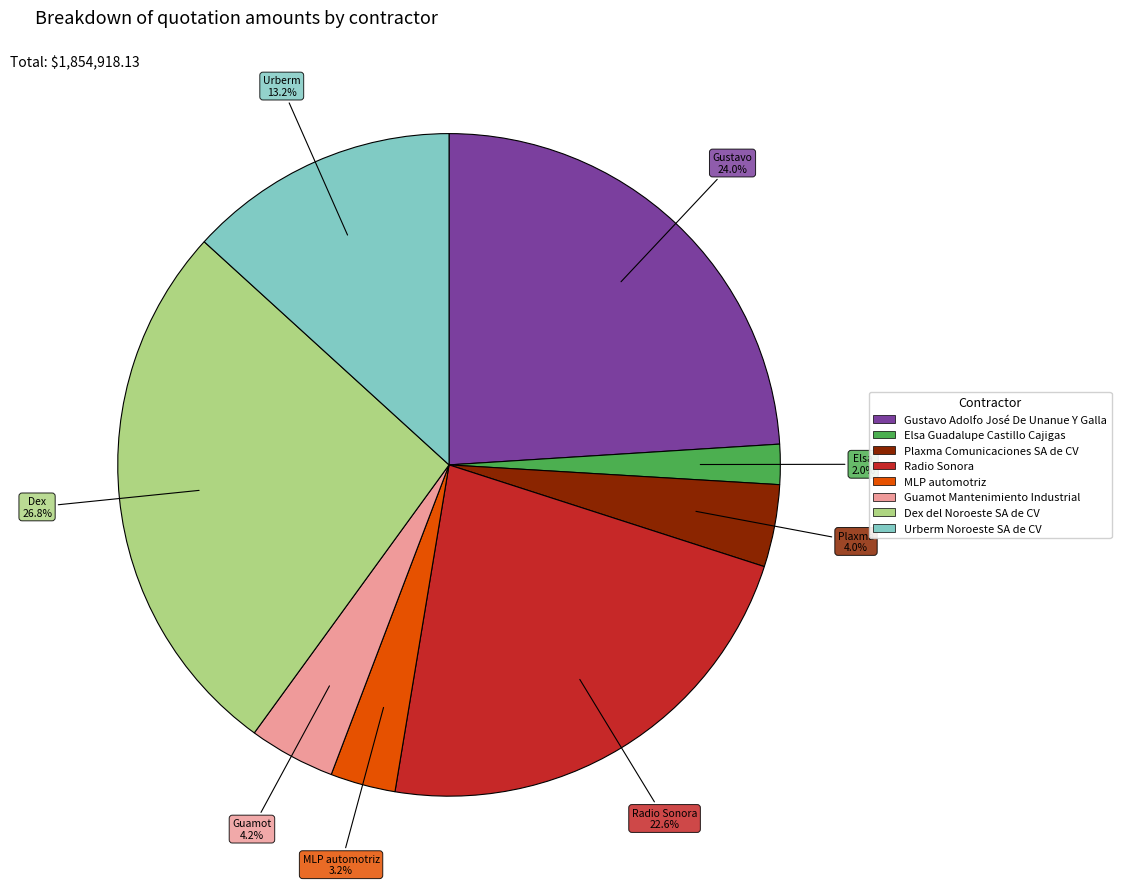

To the nearest percent, what is the difference between the largest and smallest slice percentages?

25%